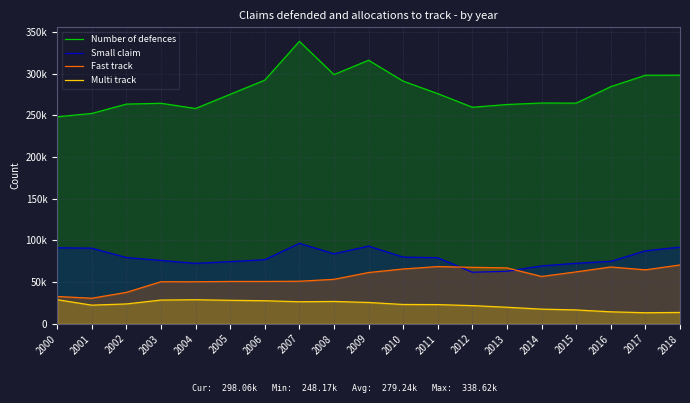

Is it true that Small claim equals 116926 at 2015?

False